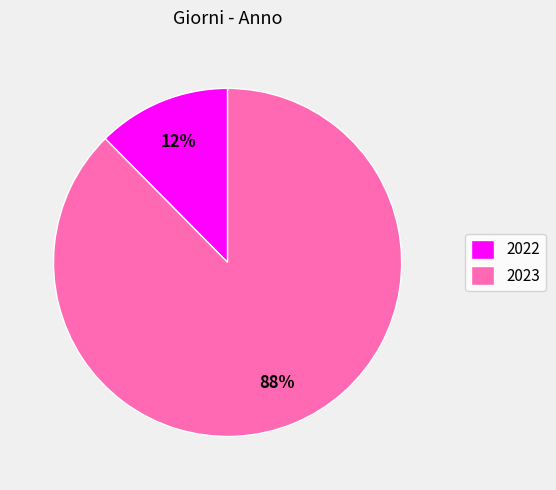

To the nearest percent, what is the combined percentage of 2022 and 2023?

100%